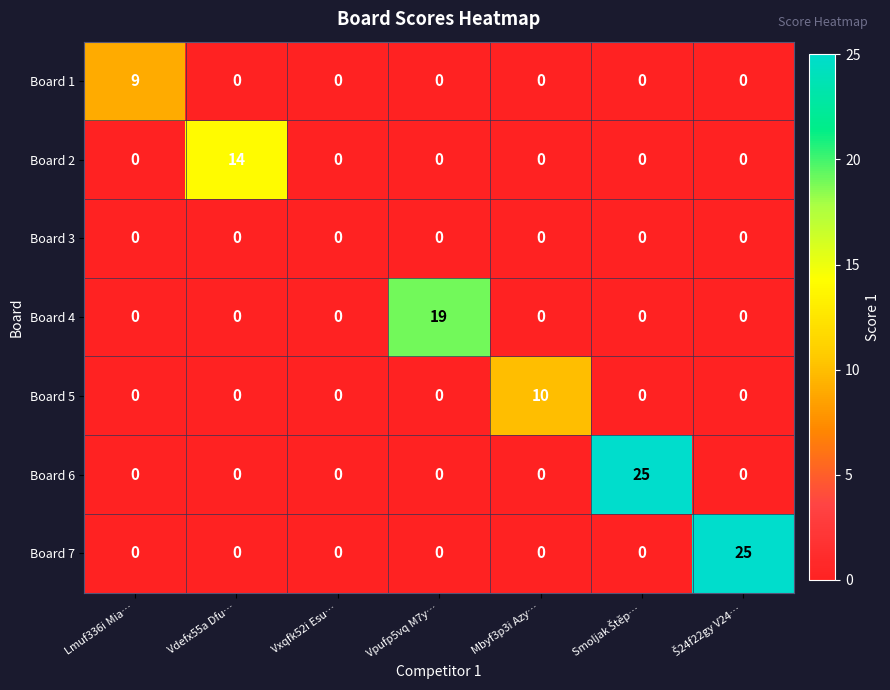

What is the maximum value shown in the chart?

25